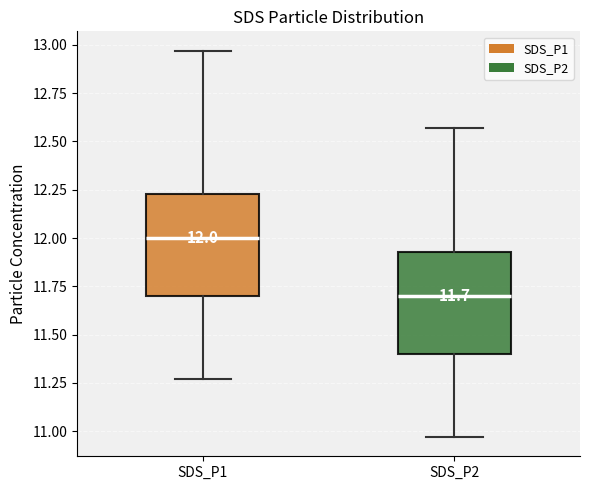

Which box's median line is the highest?

SDS_P1